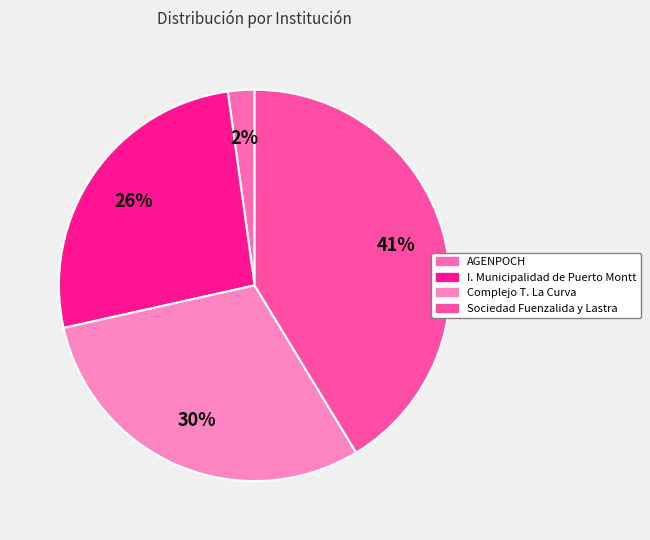

Does I. Municipalidad de Puerto Montt represent more than half of the total?

No